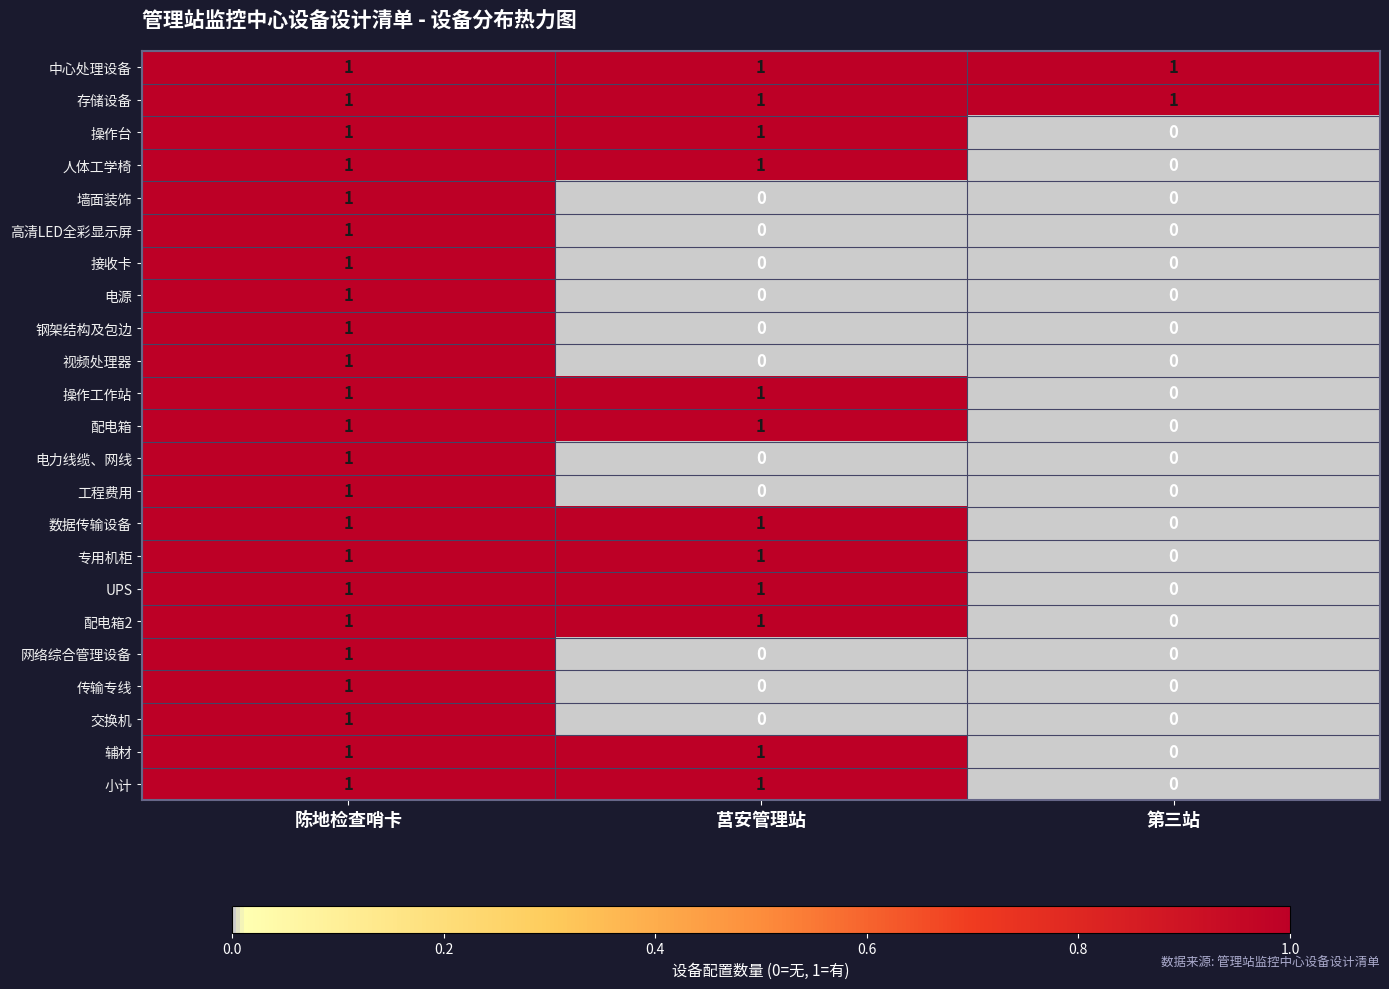

At which label does 配电箱 reach its minimum?

第三站